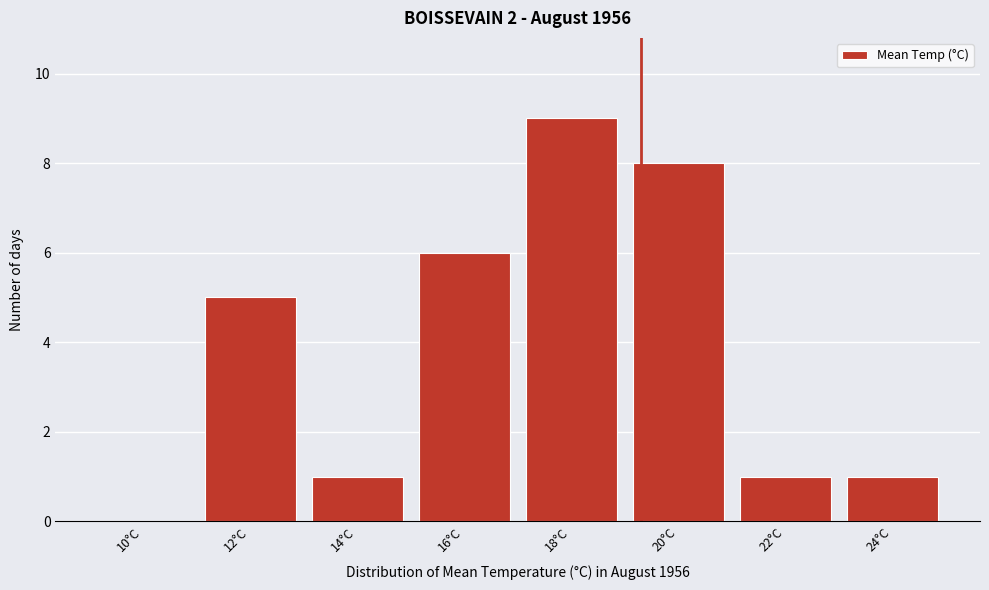

Reading left to right, transcribe all the data shown in this chart.

10°C=0	12°C=5	14°C=1	16°C=6	18°C=9	20°C=8	22°C=1	24°C=1